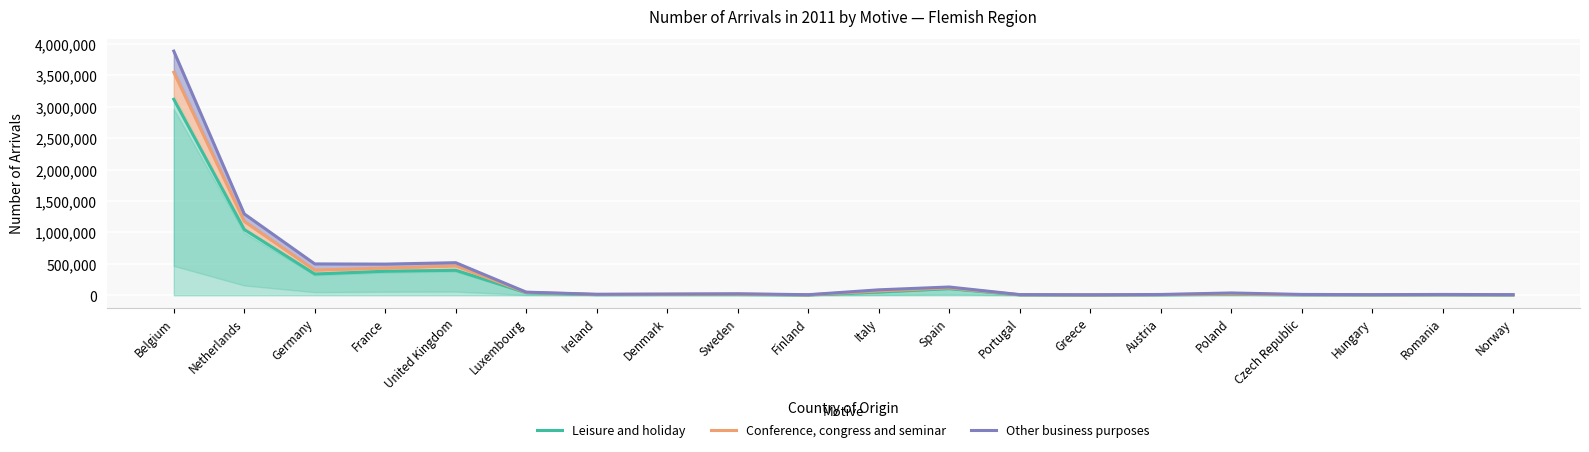

Does the chart display data point markers on the line(s)?

No